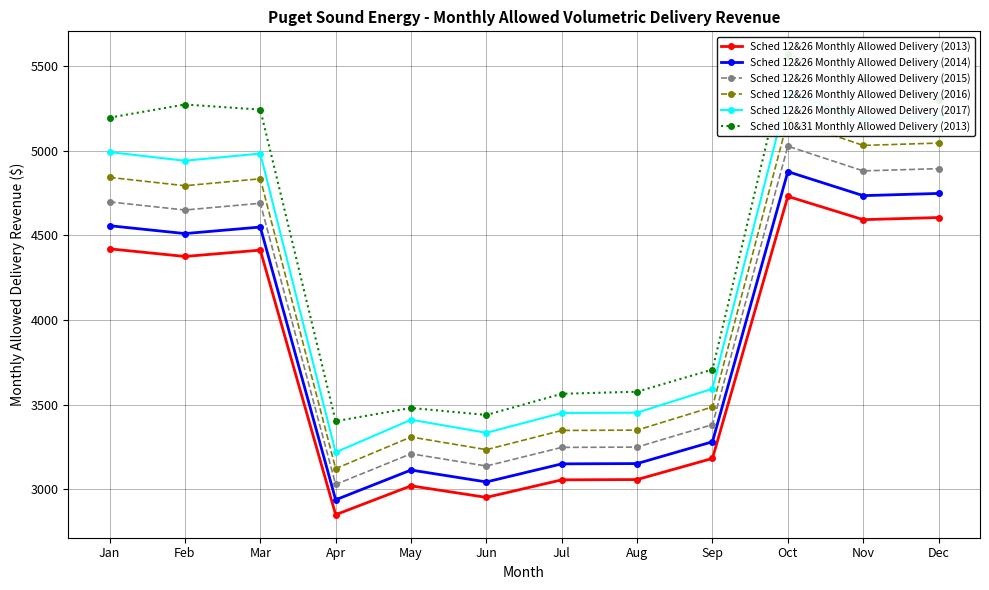

What is the minimum value shown in the chart?

2849.6